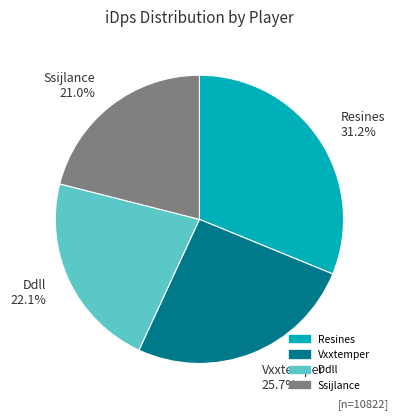

What is the largest slice in the pie chart?

Resines